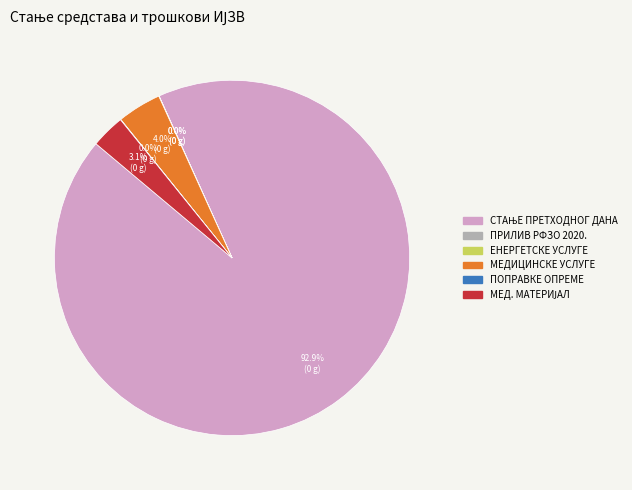

Which slice is the largest?

СТАЊЕ ПРЕДХОДНОГ ДАНА